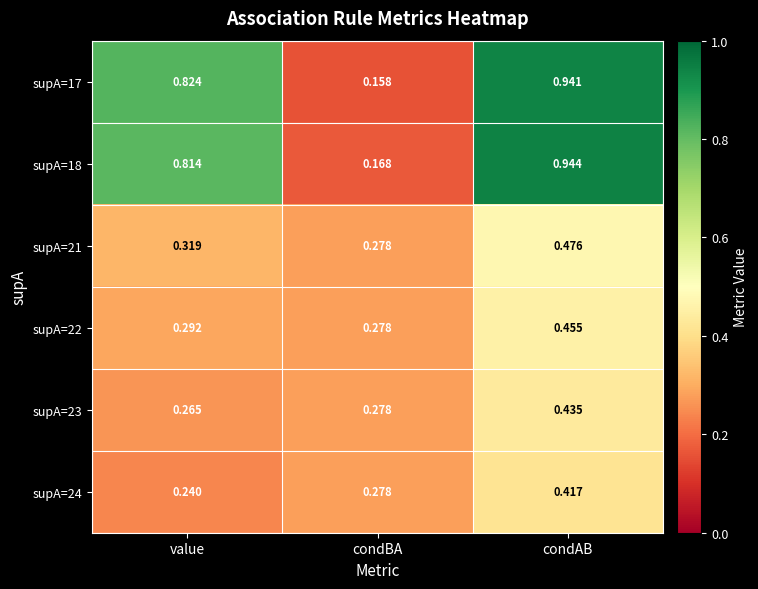

Where is supA=24 nearest to the value 0?

value